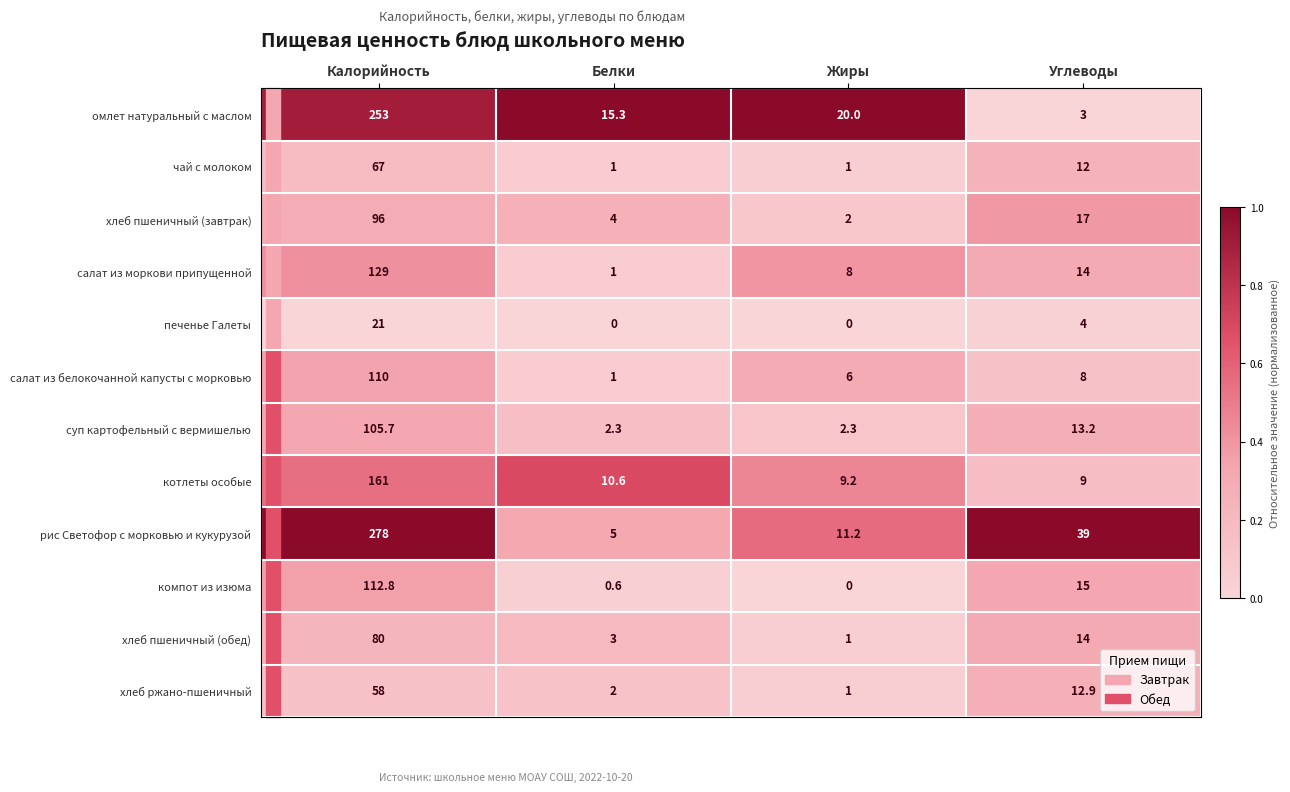

What is the total value across all series at Белки?

45.8